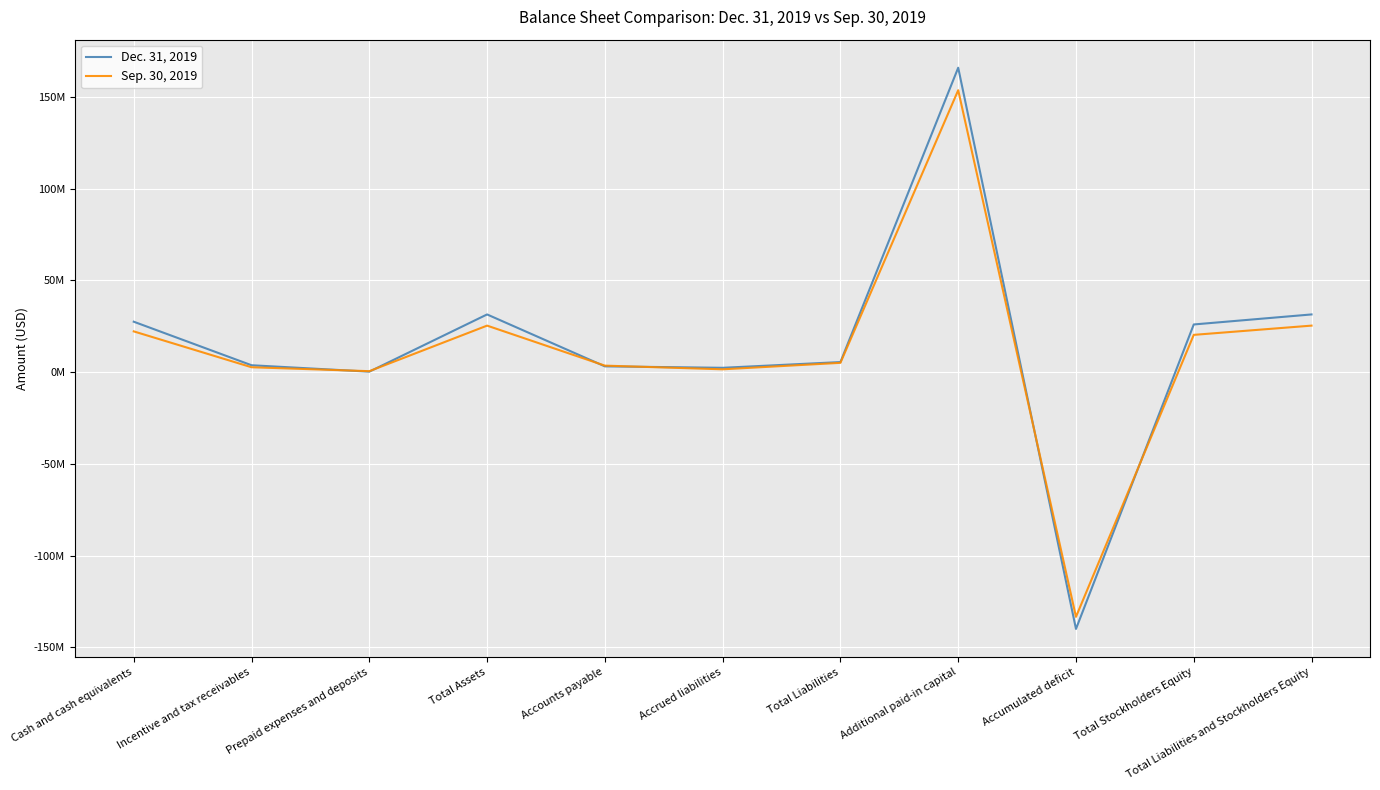

Does the chart display data point markers on the line(s)?

No